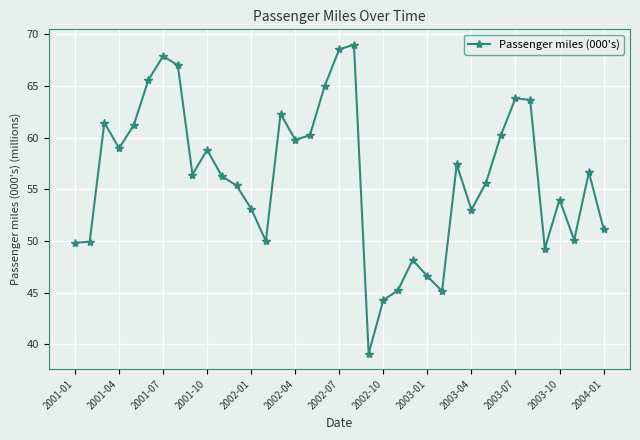

Is this an area chart (filled region under the line)?

No